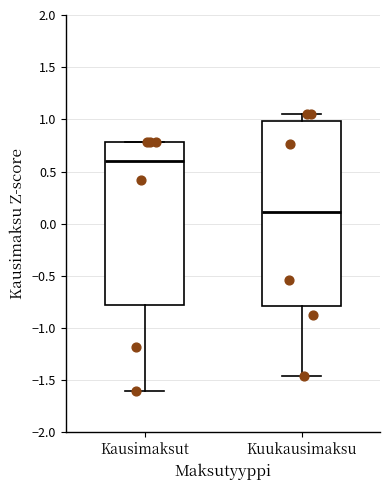

Comparing the boxes themselves (not the whiskers), which one is the tallest?

Kuukausimaksu